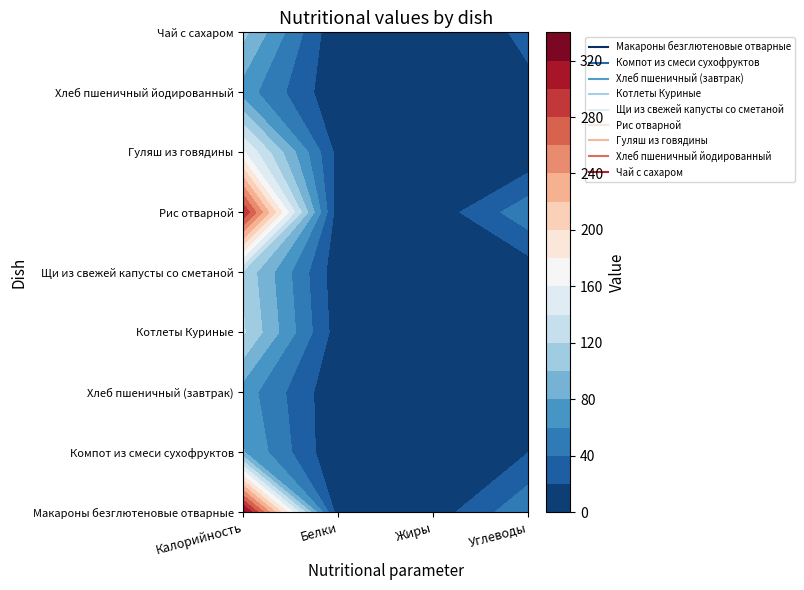

List the series in order of their peak value, highest first.

Макароны безглютеновые отварные, Рис отварной, Гуляш из говядины, Котлеты Куриные, Щи из свежей капусты со сметаной, Чай с сахаром, Компот из смеси сухофруктов, Хлеб пшеничный (завтрак), Хлеб пшеничный йодированный